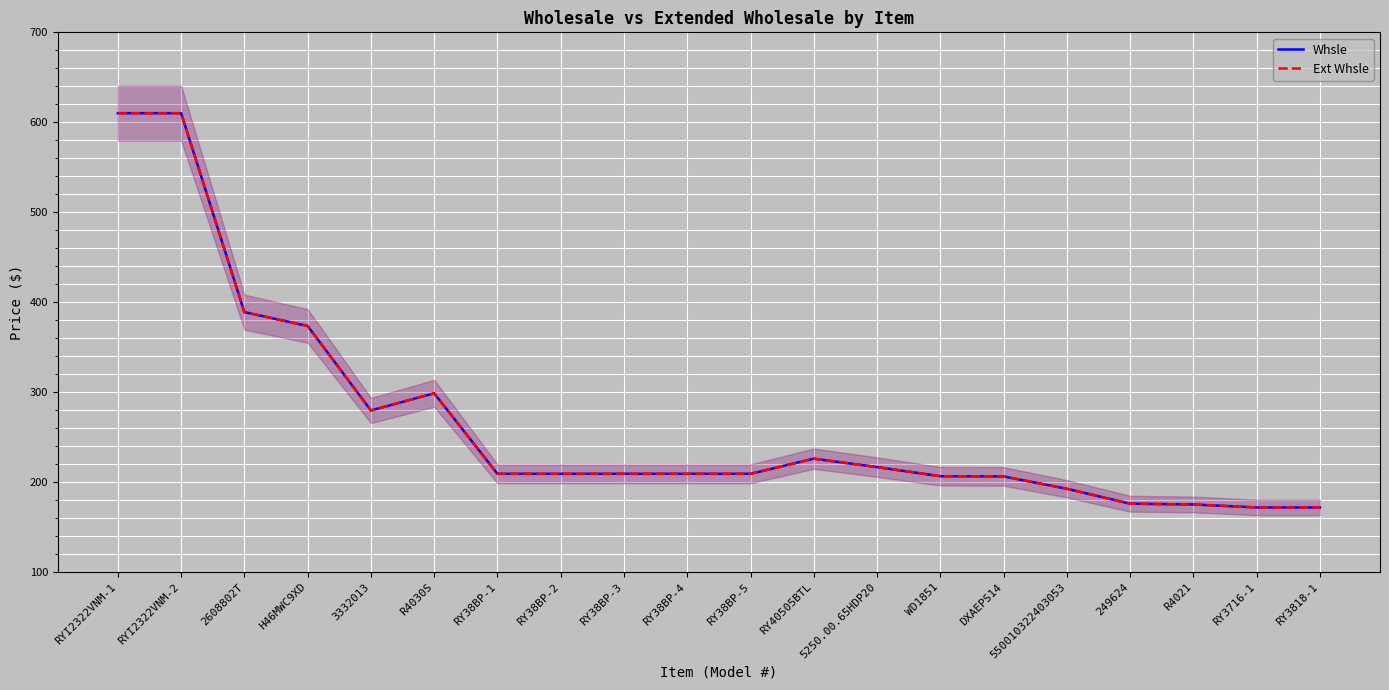

What is the label of the 20th point from the right?

RYI2322VNM-1